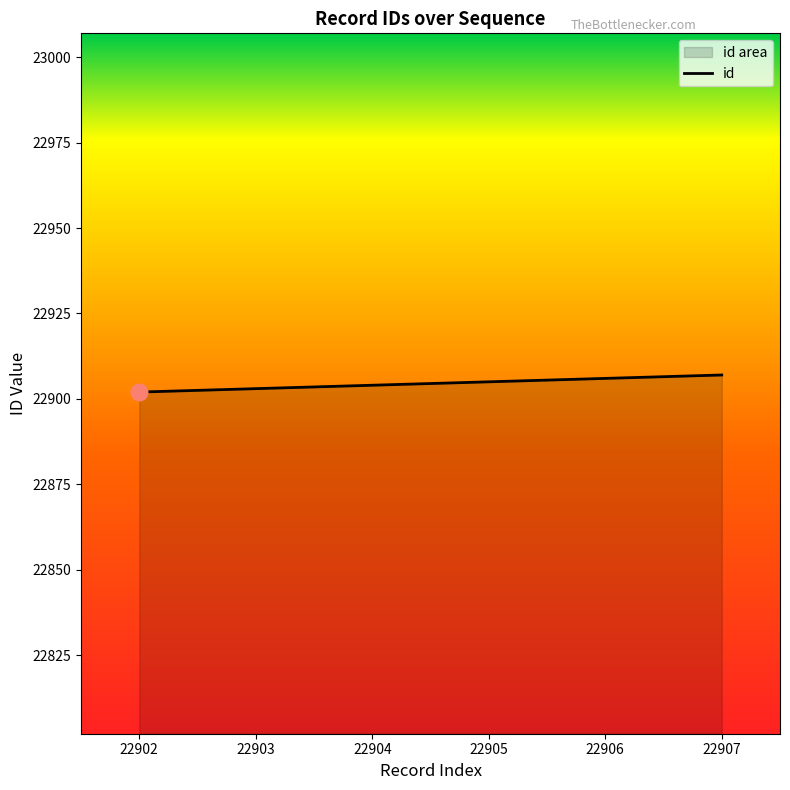

What is the change in value from 22902 to 22907?

+5